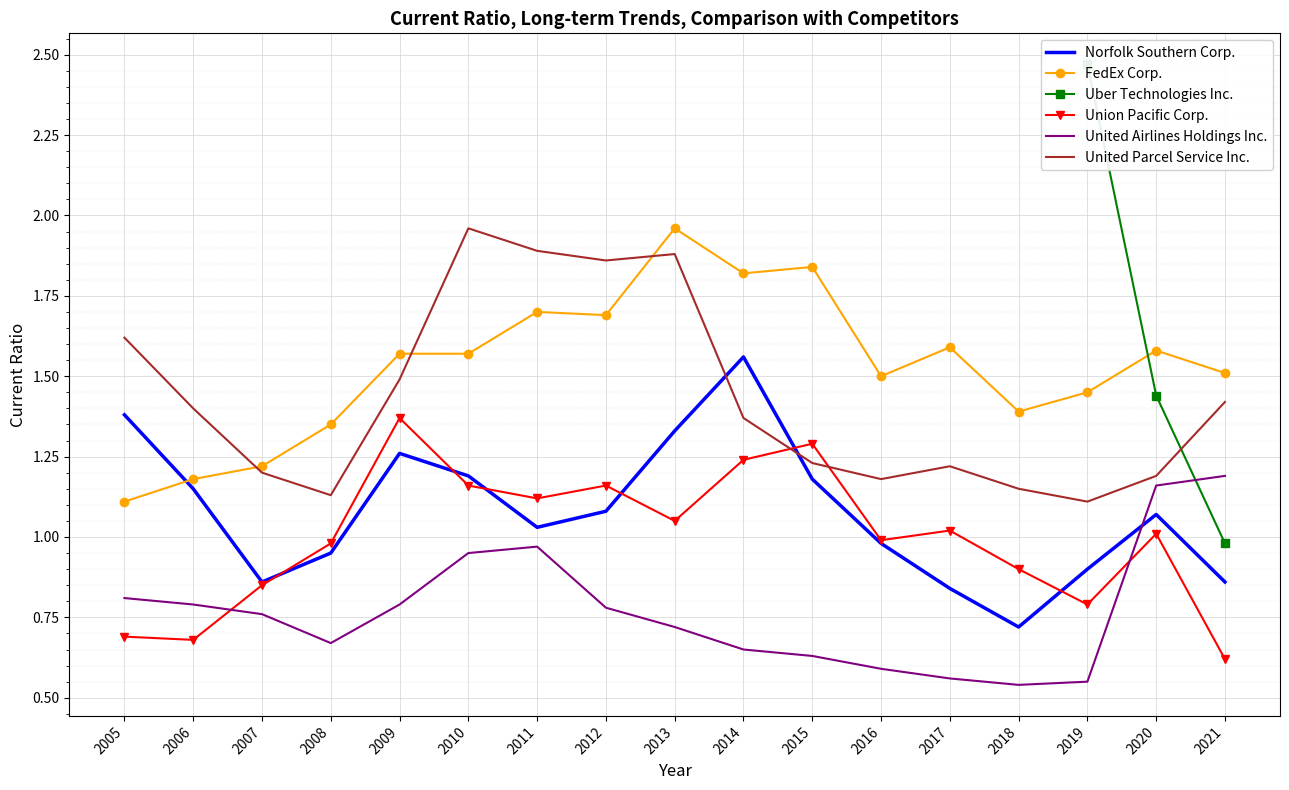

How many data points does each series have?

17